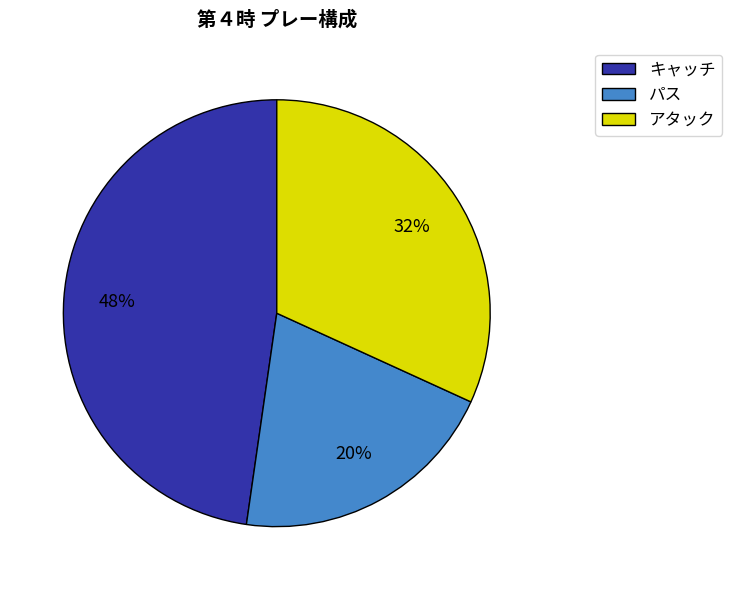

To the nearest percent, what is the combined percentage of キャッチ and アタック?

80%